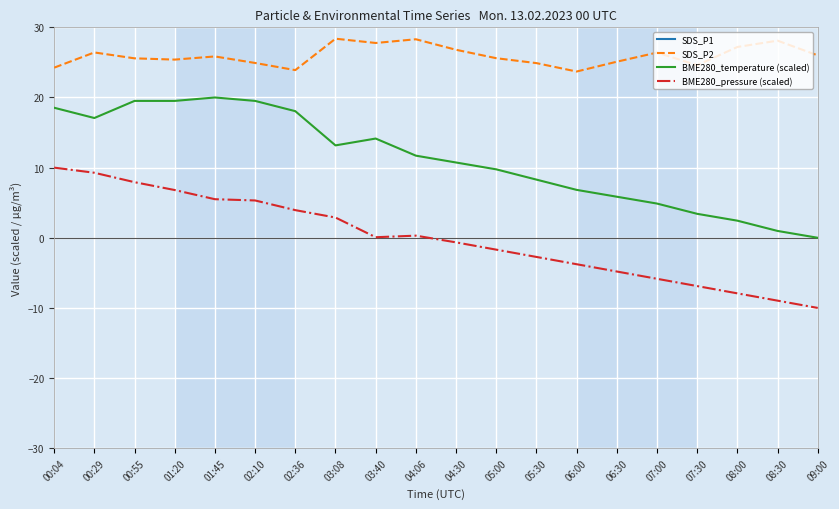

List the series in order of their overall mean, highest first.

SDS_P1, SDS_P2, BME280_temperature (scaled), BME280_pressure (scaled)